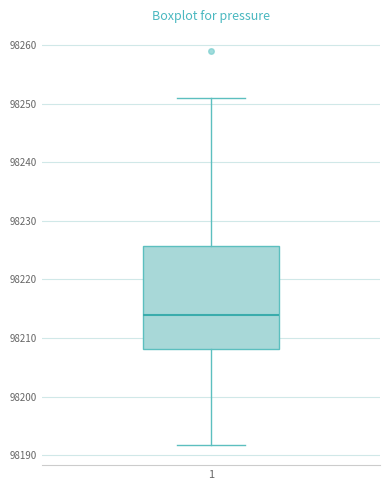

Read this box plot against the y-axis: the position of the median line, the range covered by the box, and the ends of both whiskers. The values are not printed on the chart, so give them approximately, as read against the axis.

median 98214, box 98208 to 98226, whiskers 98192 to 98251